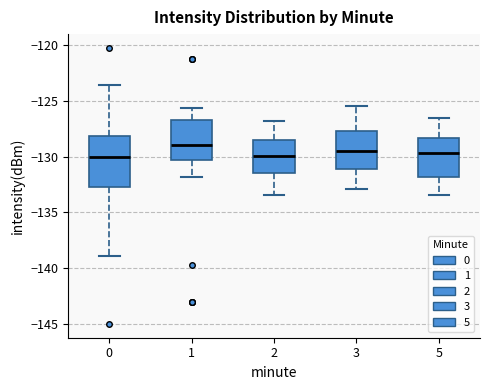

Reading left to right, read every box against the y-axis: the position of its median line, the range the box covers, and the ends of its whiskers. The values are not printed on the chart, so give them approximately, as read against the axis.

0: median -130.0, box -133.0 to -128.0, whiskers -139.0 to -123.5
1: median -129.0, box -130.5 to -126.5, whiskers -132.0 to -125.5
2: median -130.0, box -131.5 to -128.5, whiskers -133.5 to -127.0
3: median -129.5, box -131.0 to -127.5, whiskers -133.0 to -125.5
5: median -129.5, box -132.0 to -128.5, whiskers -133.5 to -126.5